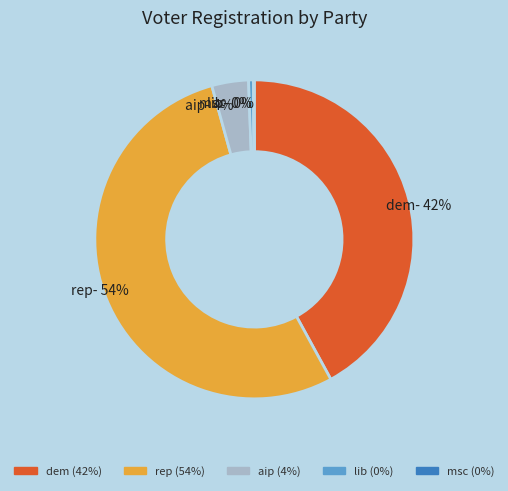

The dem slice represents 54% of the pie. True or false?

False